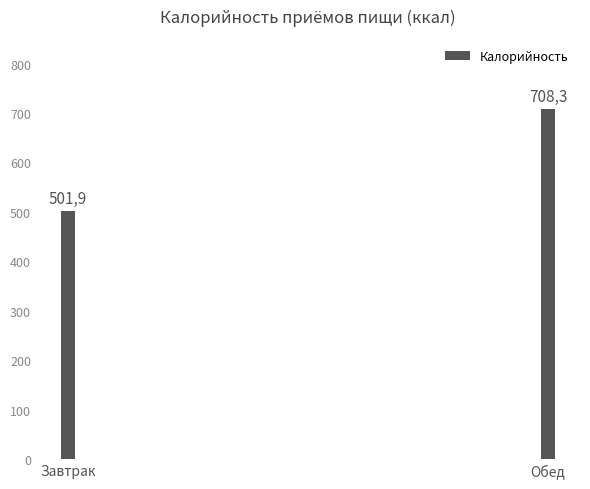

Rank the categories by value from lowest to highest.

Завтрак, Обед